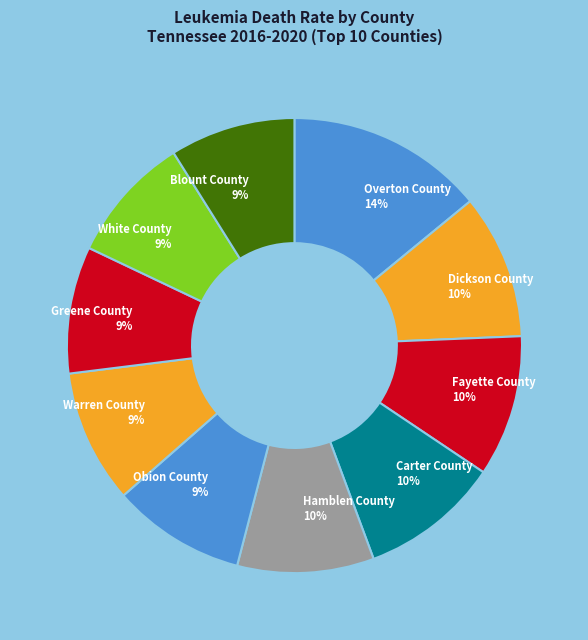

Which category has the biggest portion of the pie?

Overton County